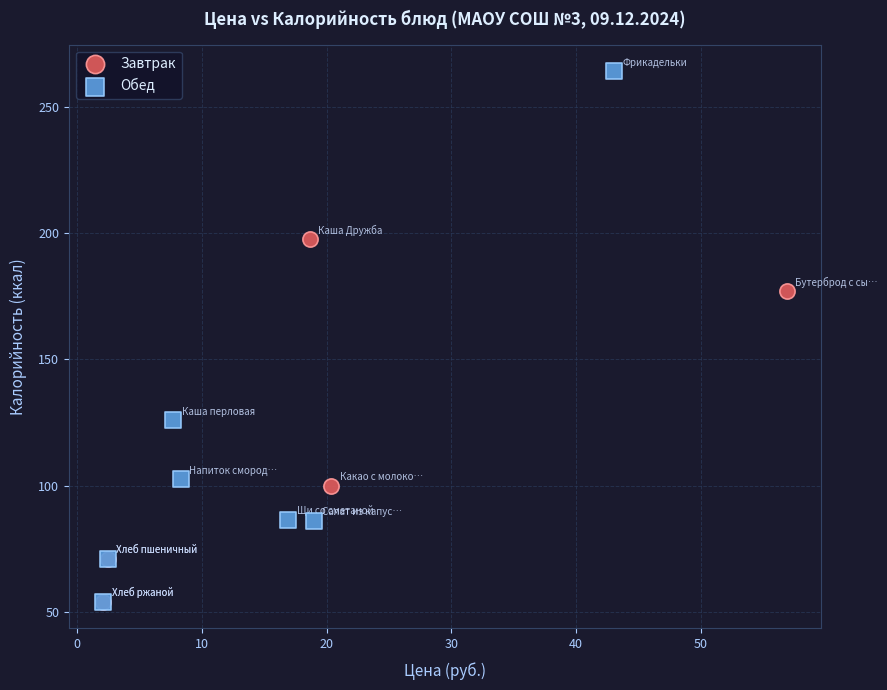

Which series has the widest spread of Y values?

Обед